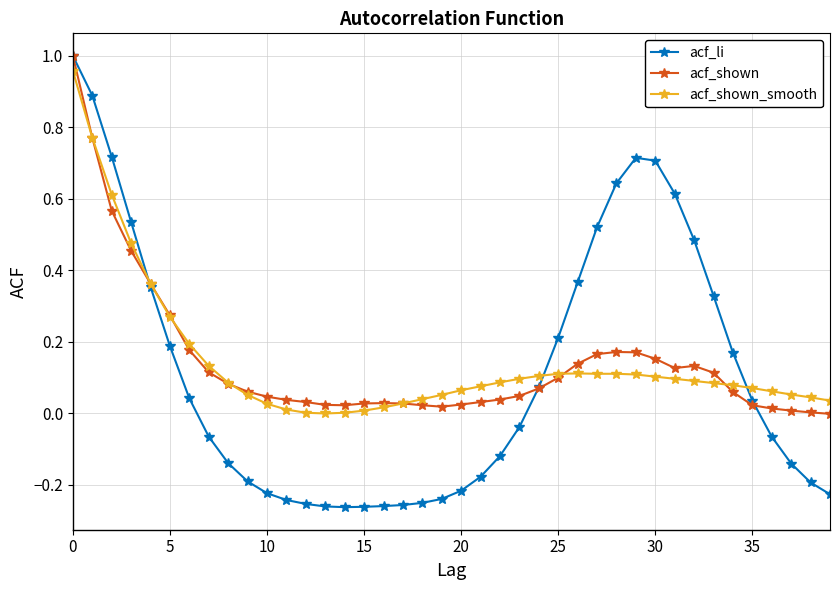

Which series has the widest spread of values?

acf_li